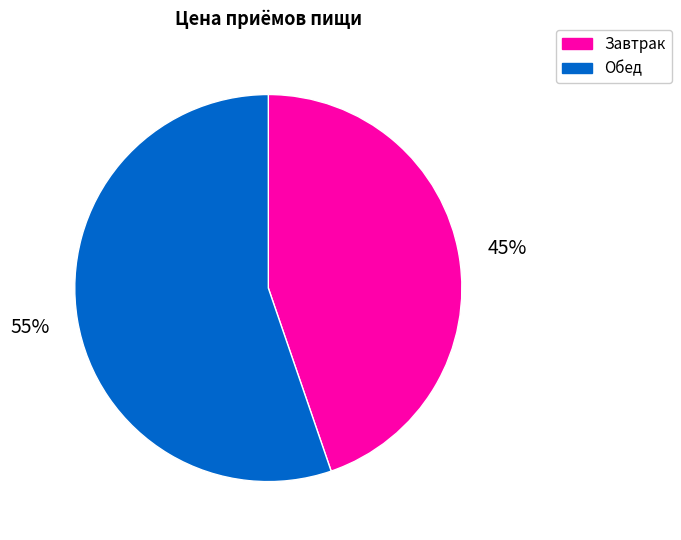

Which category accounts for the majority?

Обед